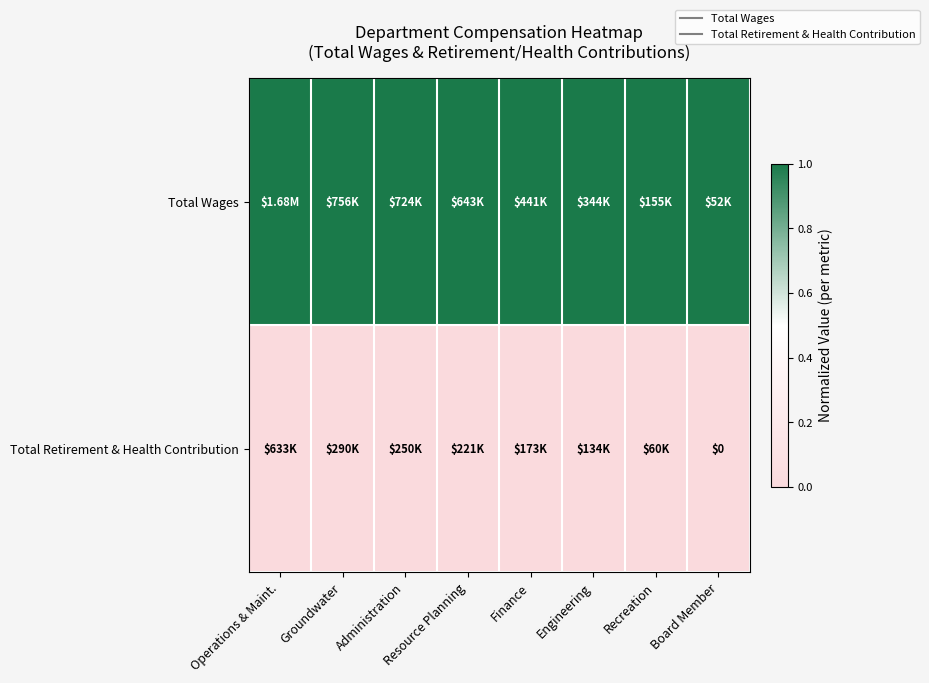

Rank the series by their average value, from highest to lowest.

Total Wages, Total Retirement & Health Contribution